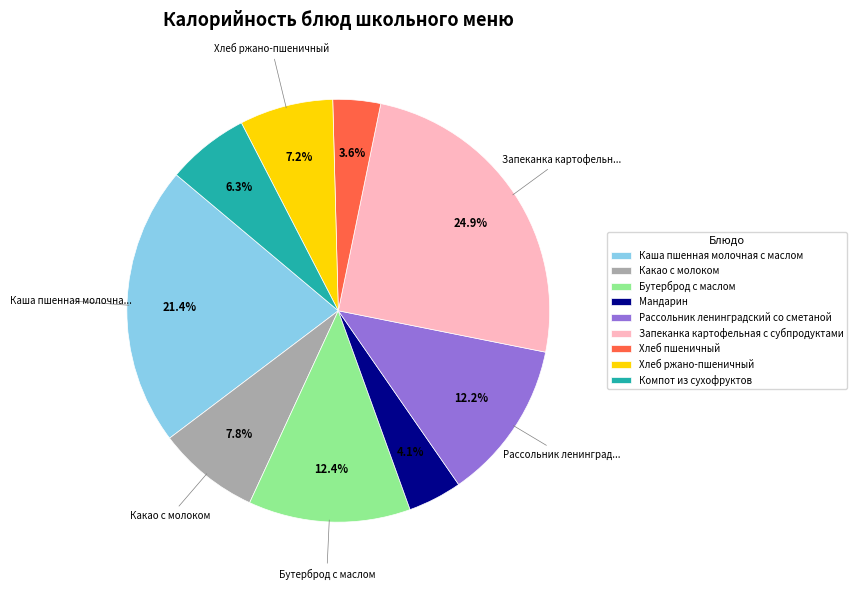

To the nearest percent, what portion does Какао с молоком represent?

8%